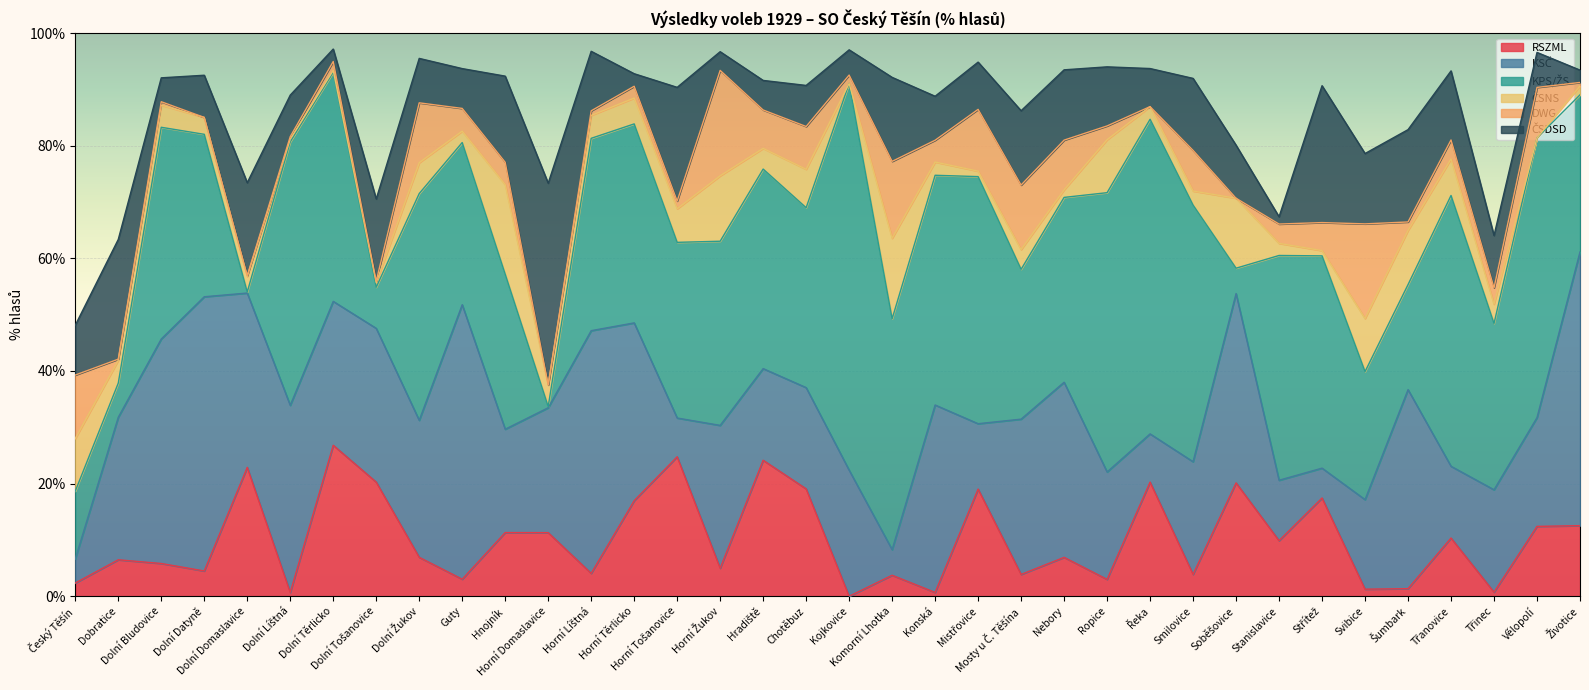

Between Vělopolí and Chotěbuz, which is larger?

Chotěbuz